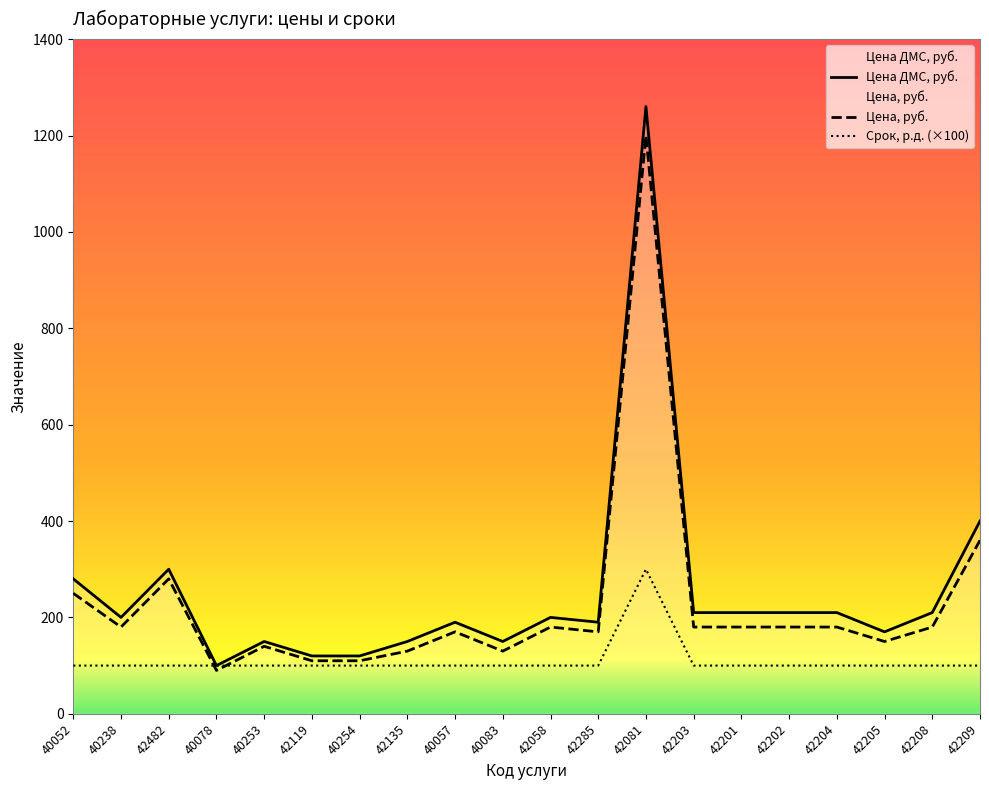

True or false: Цена, руб. and Цена ДМС, руб. intersect in this chart.

False